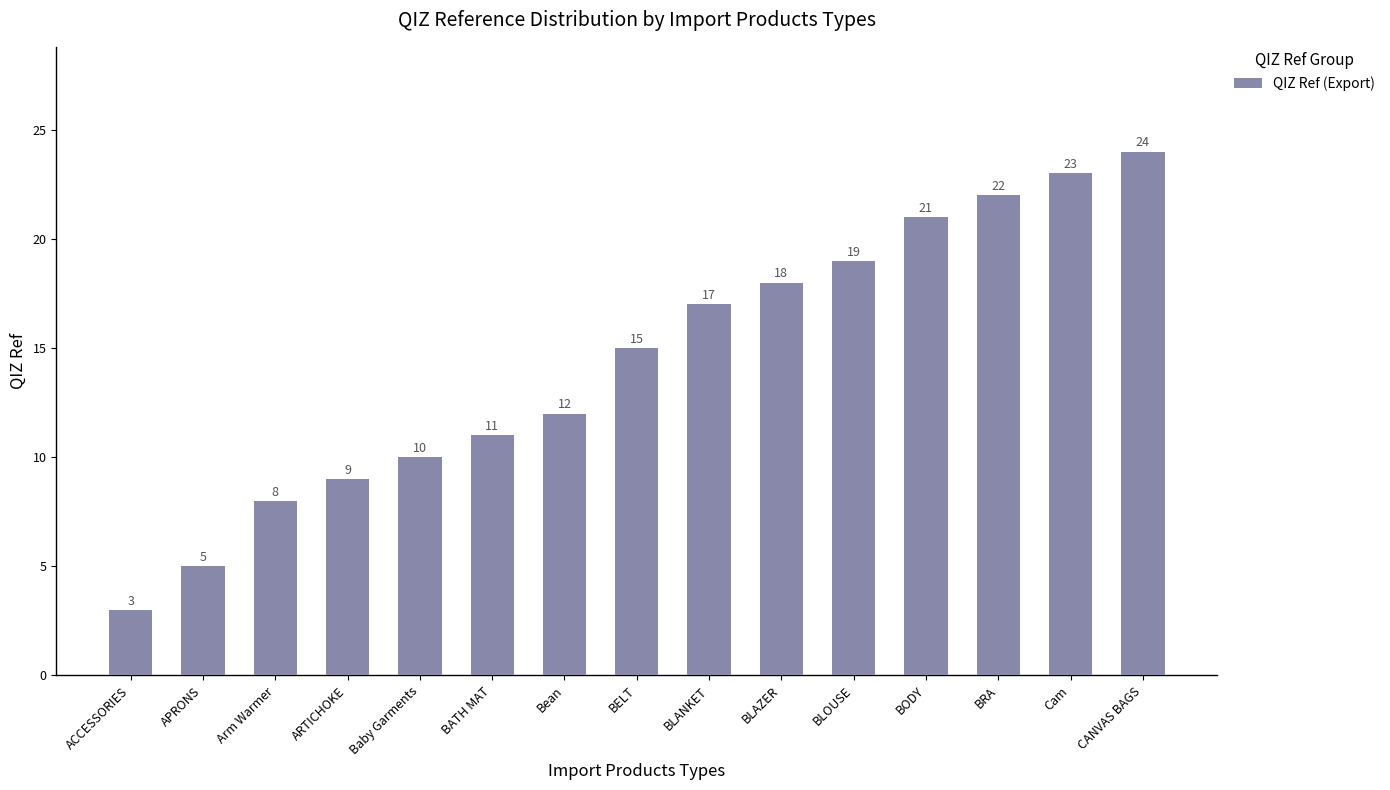

What is the sum of the values at APRONS and BODY?

26